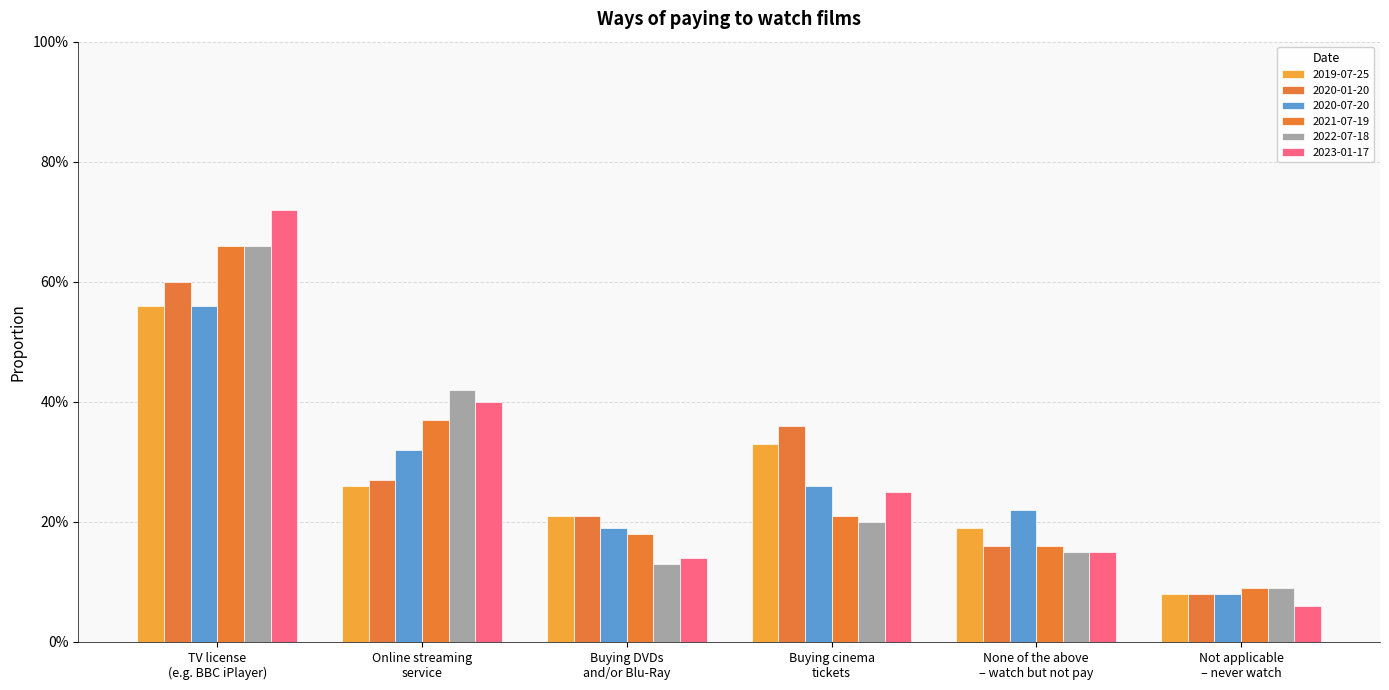

At which category is the sum across all series the highest?

TV license
(e.g. BBC iPlayer)